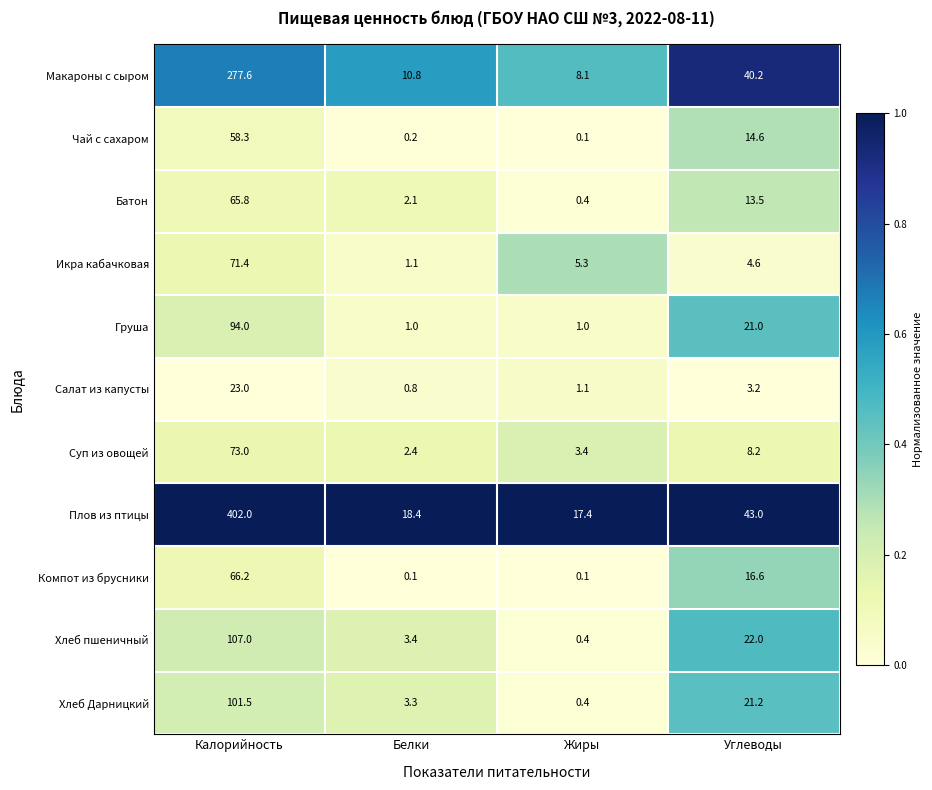

What is the sum of all Батон values?

81.8